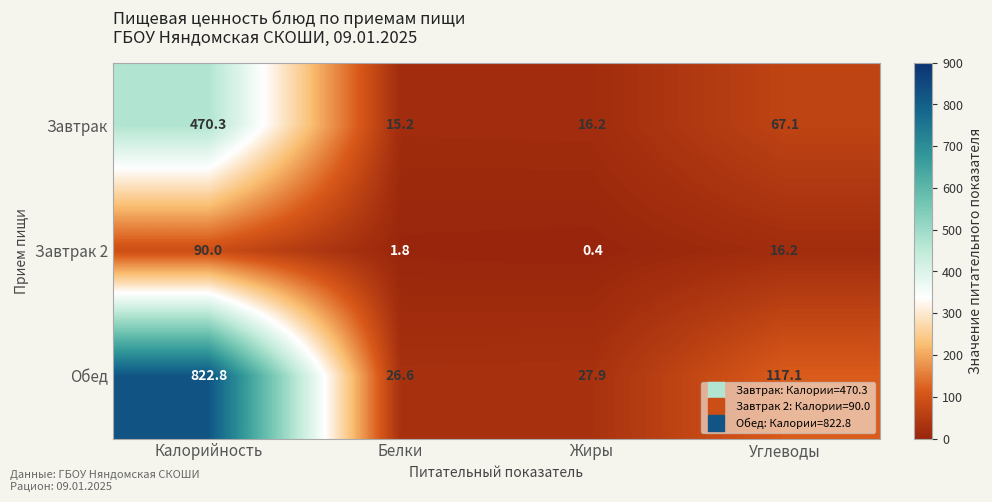

What is the sum of all Завтрак 2 values?

108.4